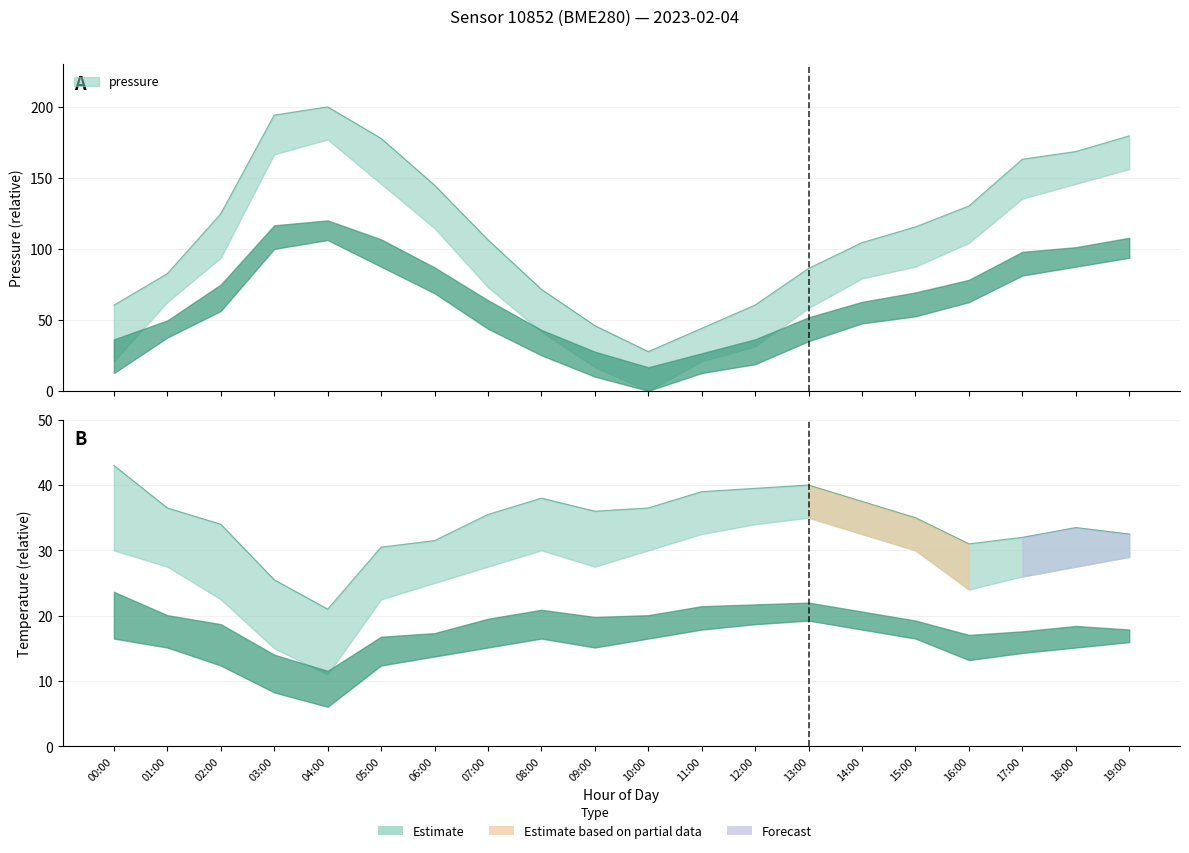

How many distinct data groups are displayed?

2